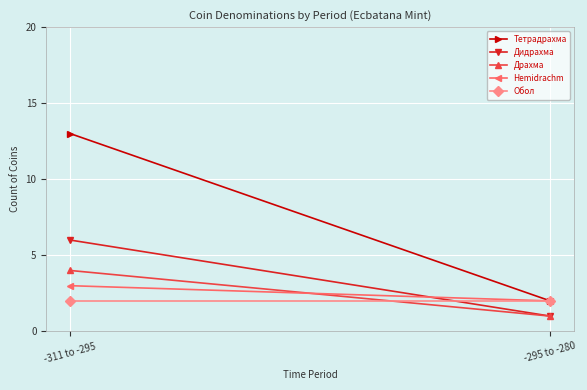

List the series in order of their peak value, lowest first.

Обол, Hemidrachm, Драхма, Дидрахма, Тетрадрахма